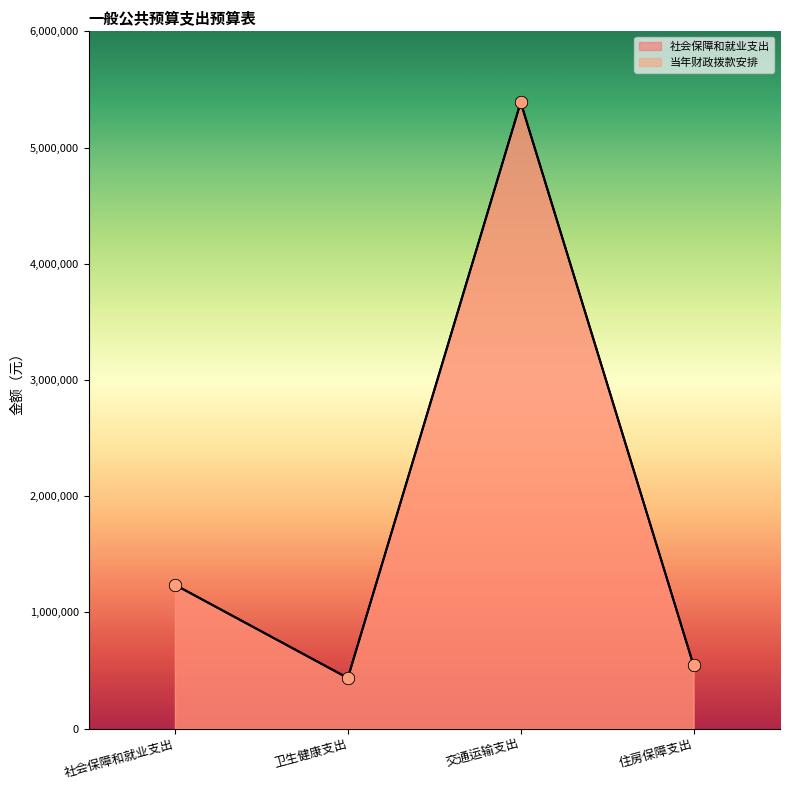

What is the total value across all series at 交通运输支出?

10779034.6